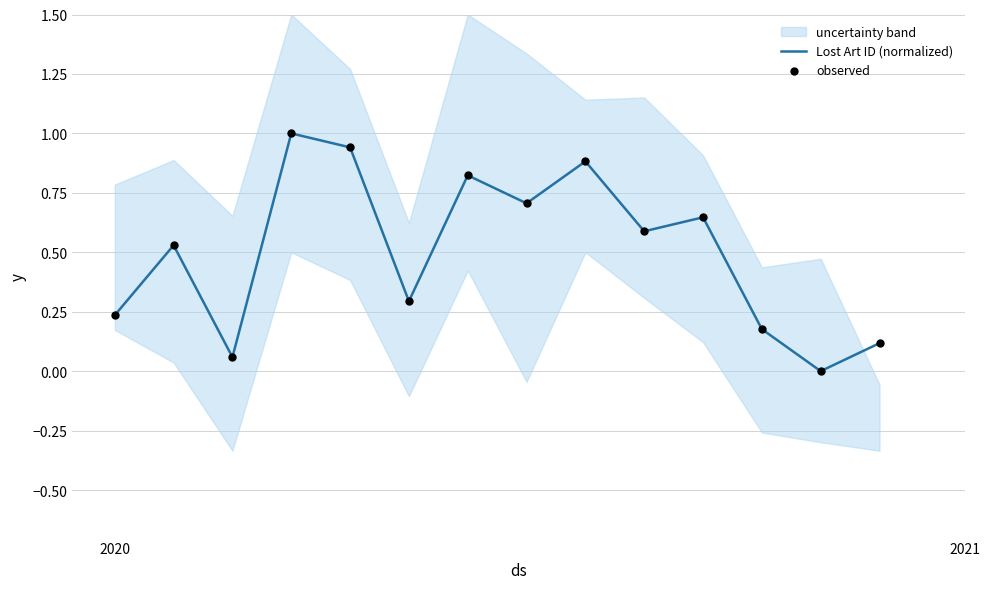

Which series has the widest spread of Y values?

Lost Art ID (normalized)